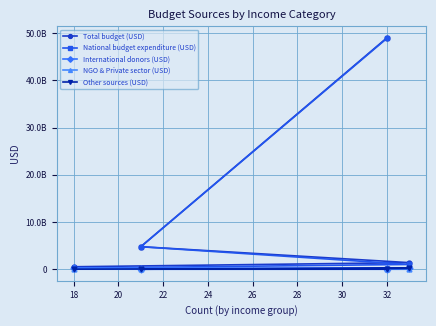

Reading left to right, list all the values displayed in this chart.

Total budget (USD): 520355741.0	1390455775.0	4773794873.0	49041520044.0
National budget expenditure (USD): 217615026.0	1013601573.0	4763784856.0	48931243042.0
International donors (USD): 290548289.0	185833316.0	4500000.0	3637477.0
NGO & Private sector (USD): 1238731.6	357755.5	4724000.0	7280084.2
Other sources (USD): 10953694.0	190663131.0	0.0	99359440.0